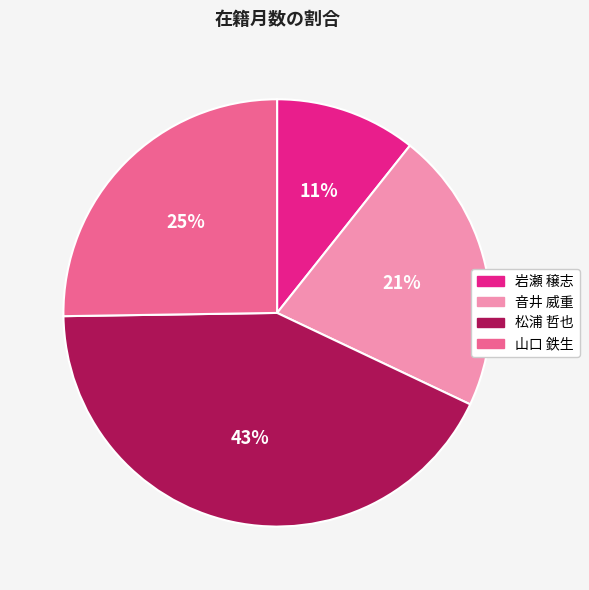

Do 松浦 哲也 and 音井 威重 together represent more than half of the pie?

Yes